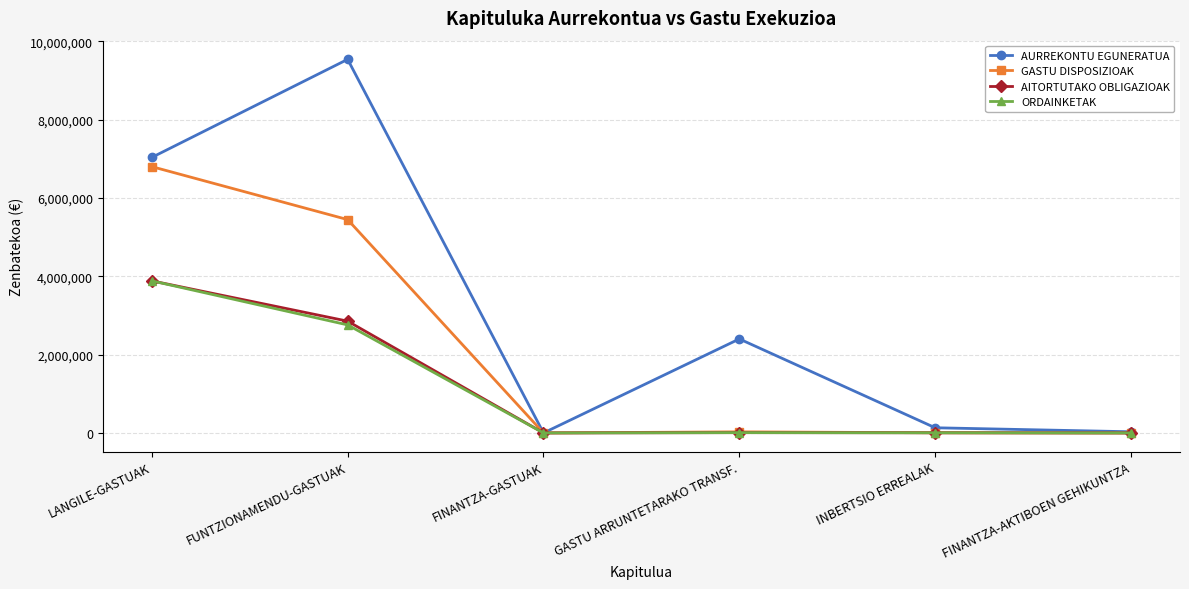

The value of GASTU DISPOSIZIOAK at FINANTZA-AKTIBOEN GEHIKUNTZA is 0. True or false?

True